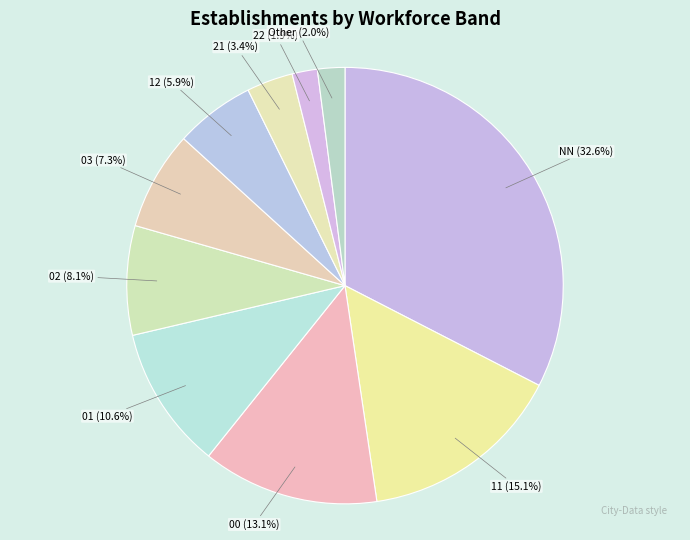

Does any single category account for the majority?

No